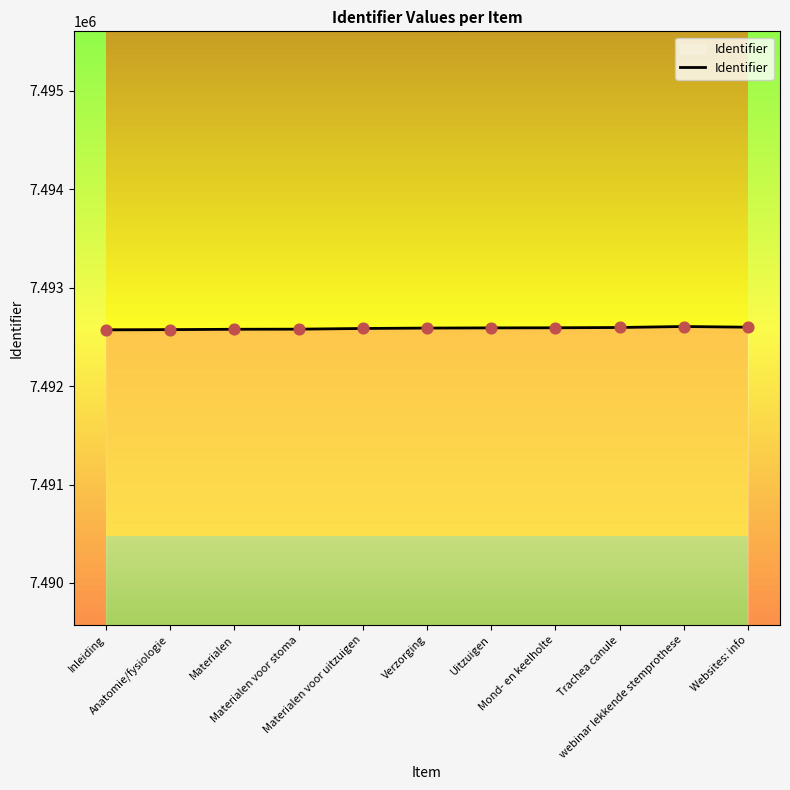

Which has a higher value, Materialen voor uitzuigen or webinar lekkende stemprothese?

webinar lekkende stemprothese